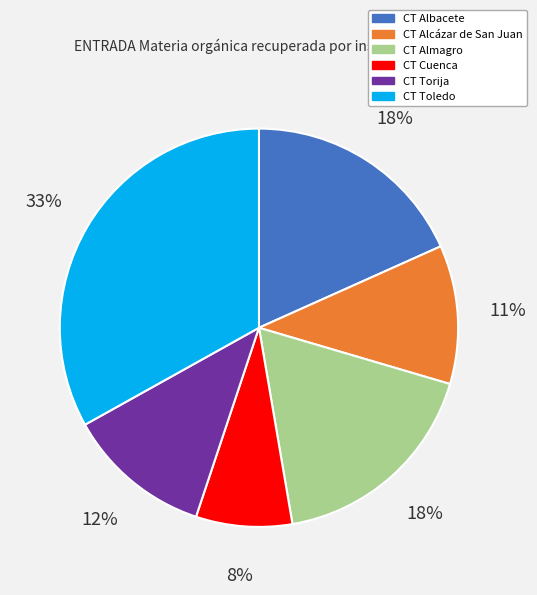

Between CT Cuenca and CT Albacete, which is larger?

CT Albacete